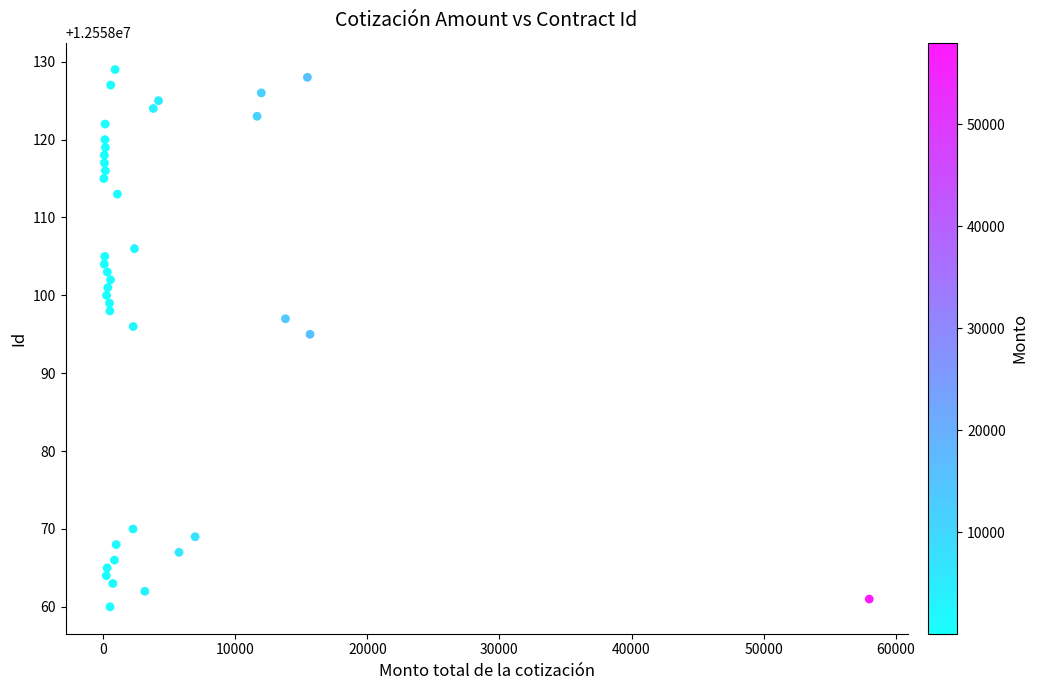

What is the range of Y values (max minus min)?

69